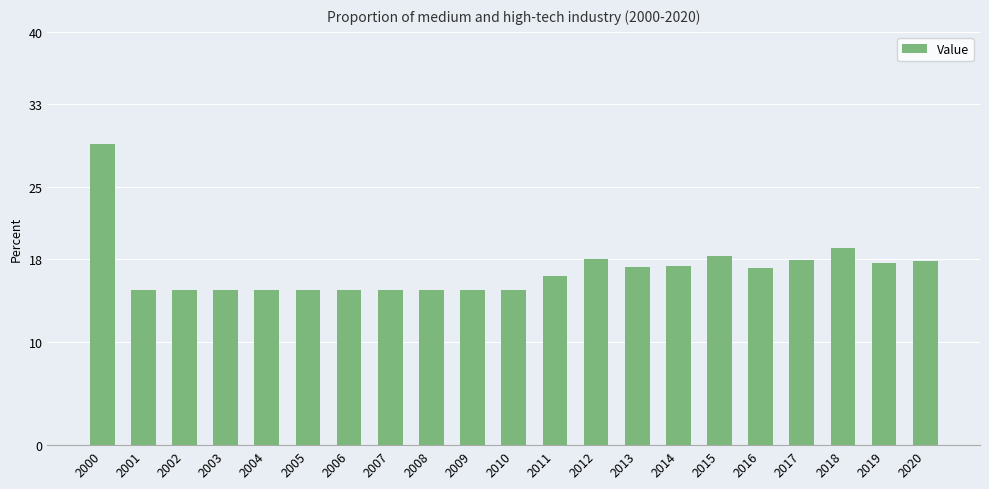

What is the value of the 10th bar from the left?

15.0